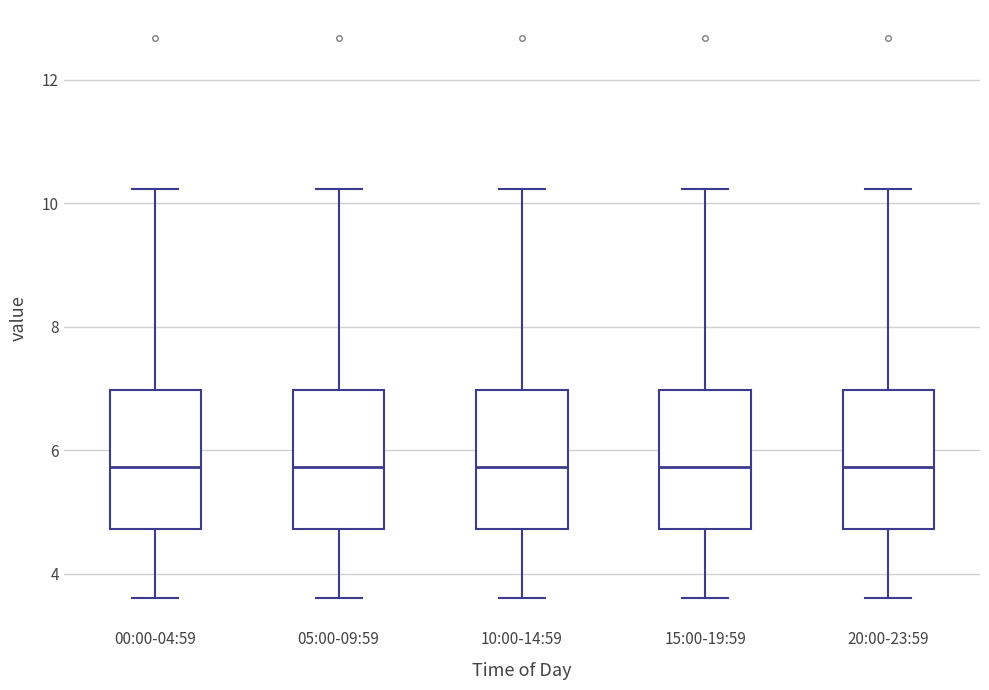

Where does the lower whisker of the box for 00:00-04:59 end on the y-axis? The values are not printed on the chart, so give them approximately, as read against the axis.

3.6